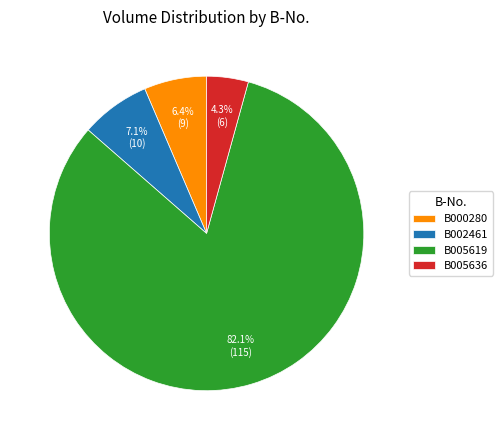

How much of the chart is everything except B002461?

92.9%